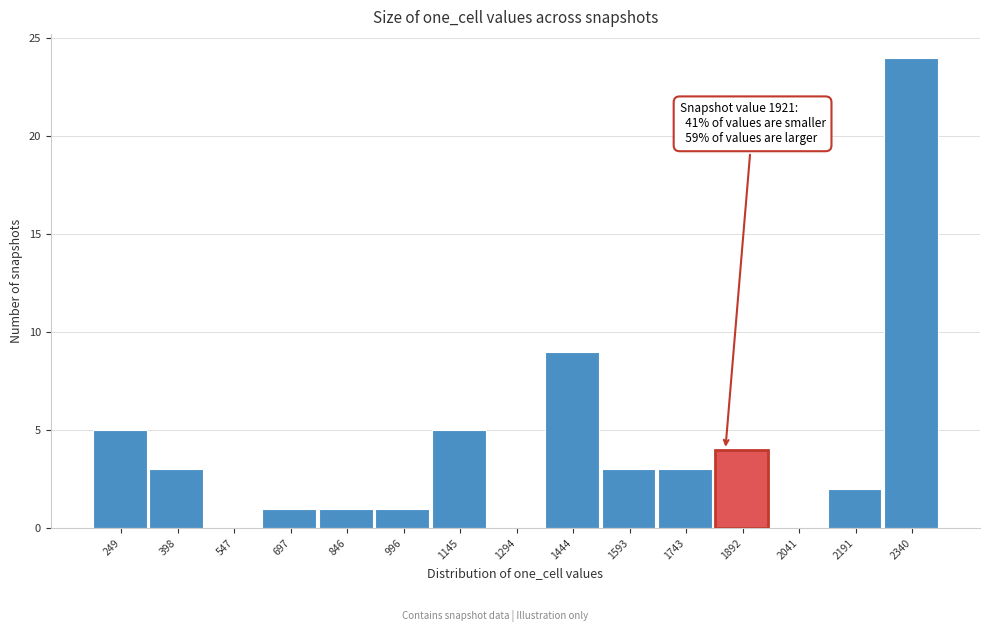

Reading left to right, extract all data points from this chart.

249=5	398=3	547=0	697=1	846=1	996=1	1145=5	1294=0	1444=9	1593=3	1743=3	1892=4	2041=0	2191=2	2340=24